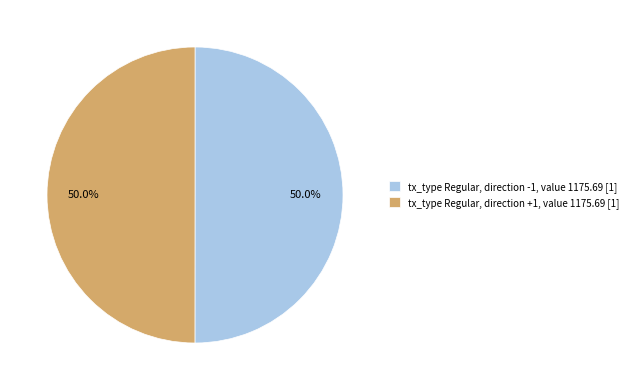

Combined, what portion of the pie is tx_type Regular, direction -1, value 1175.69 [1] and tx_type Regular, direction +1, value 1175.69 [1]?

100.0%